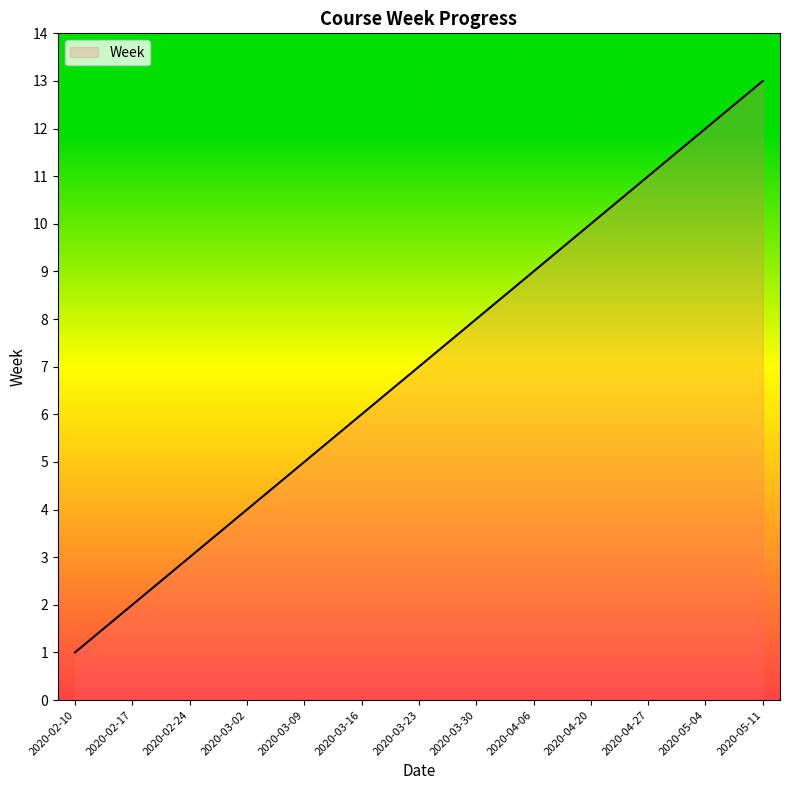

Between 2020-03-02 and 2020-05-04, which is larger?

2020-05-04